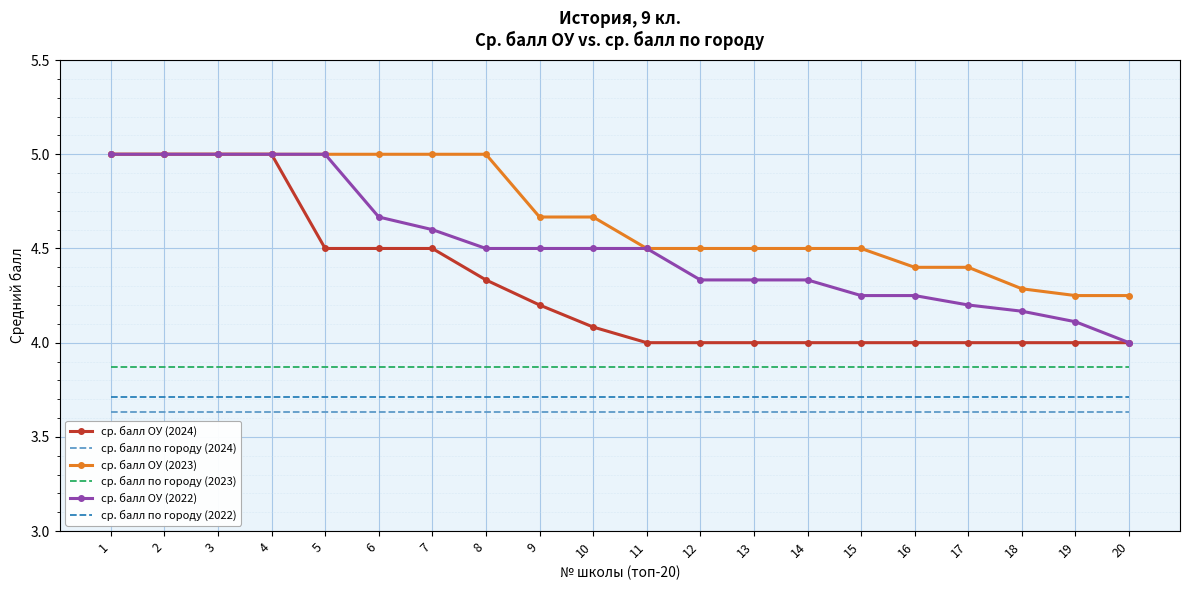

Which series has the largest total across all categories?

ср. балл ОУ (2023)